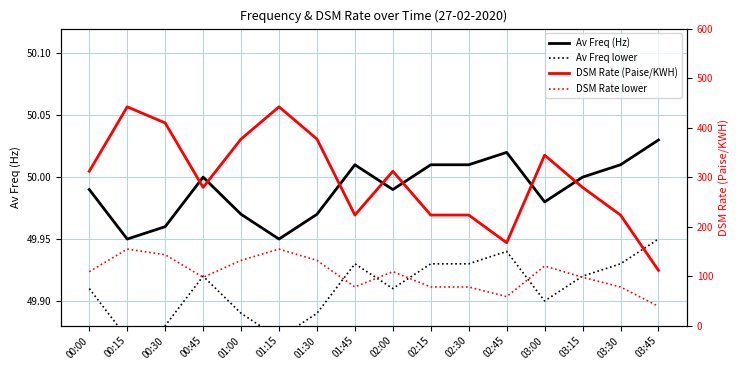

What is the label of the 5th point from the right?

02:45